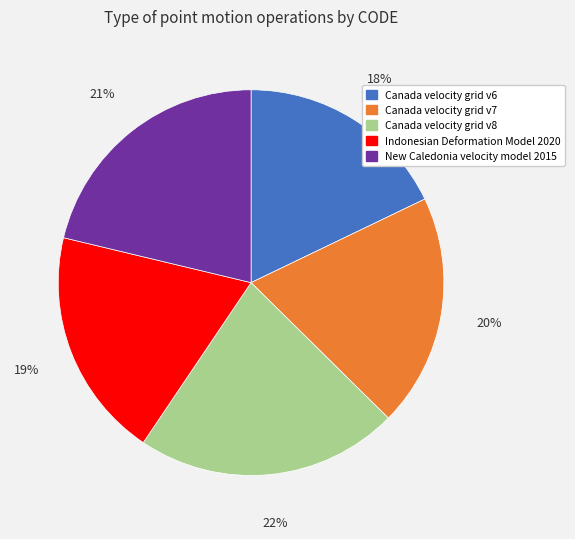

Which slice is the smallest?

Canada velocity grid v6